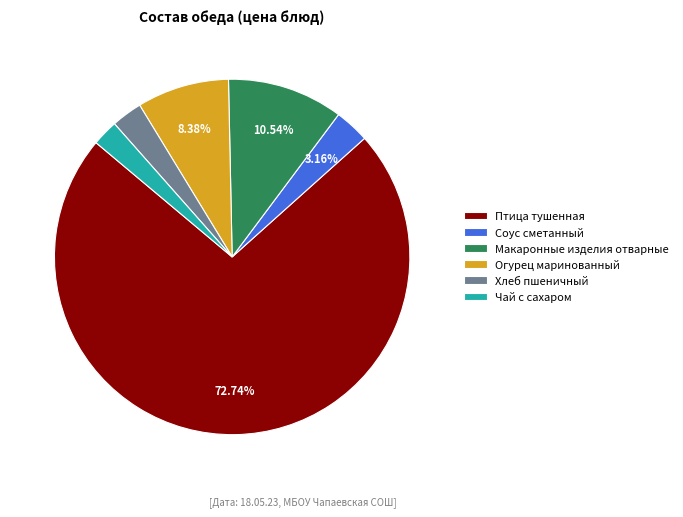

Is there a majority slice in this chart?

Yes